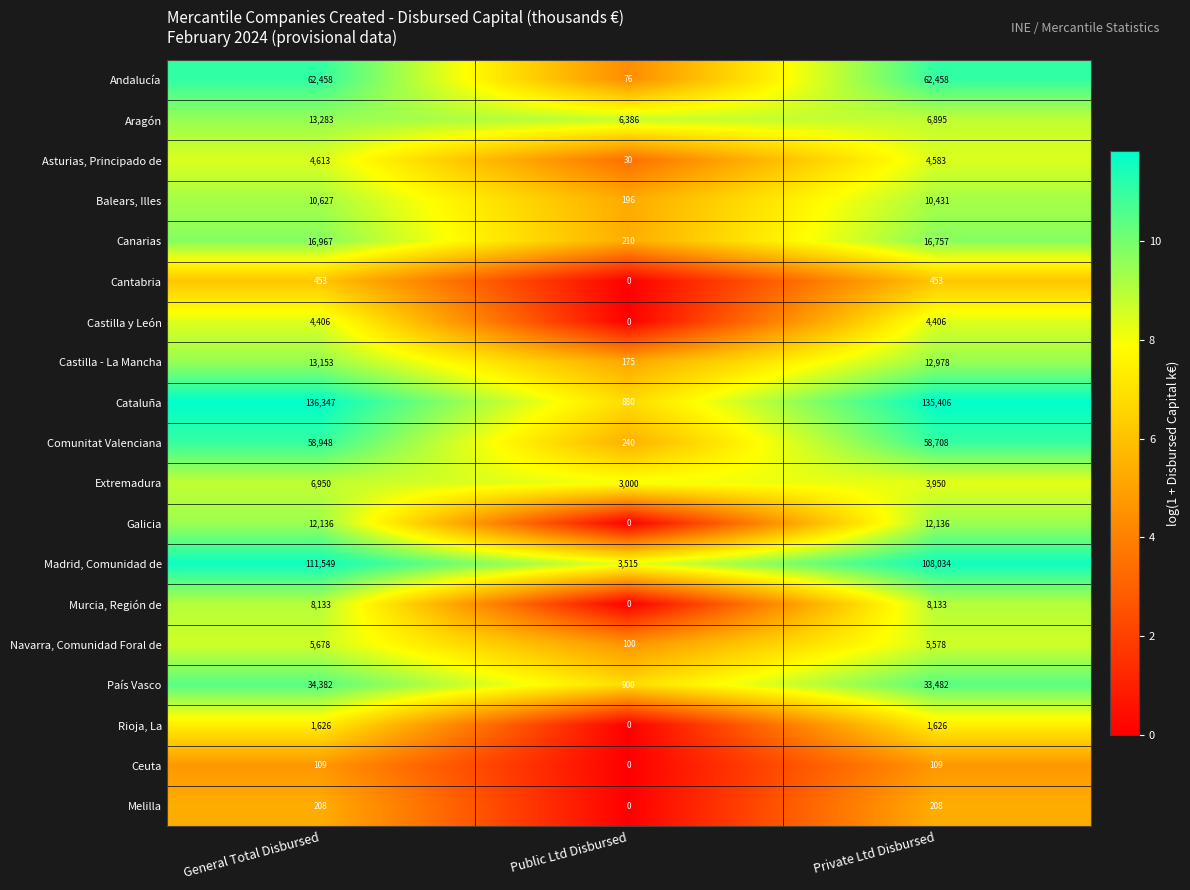

What is the sum of the Andalucía values at General Total Disbursed and Public Ltd Disbursed?

62534